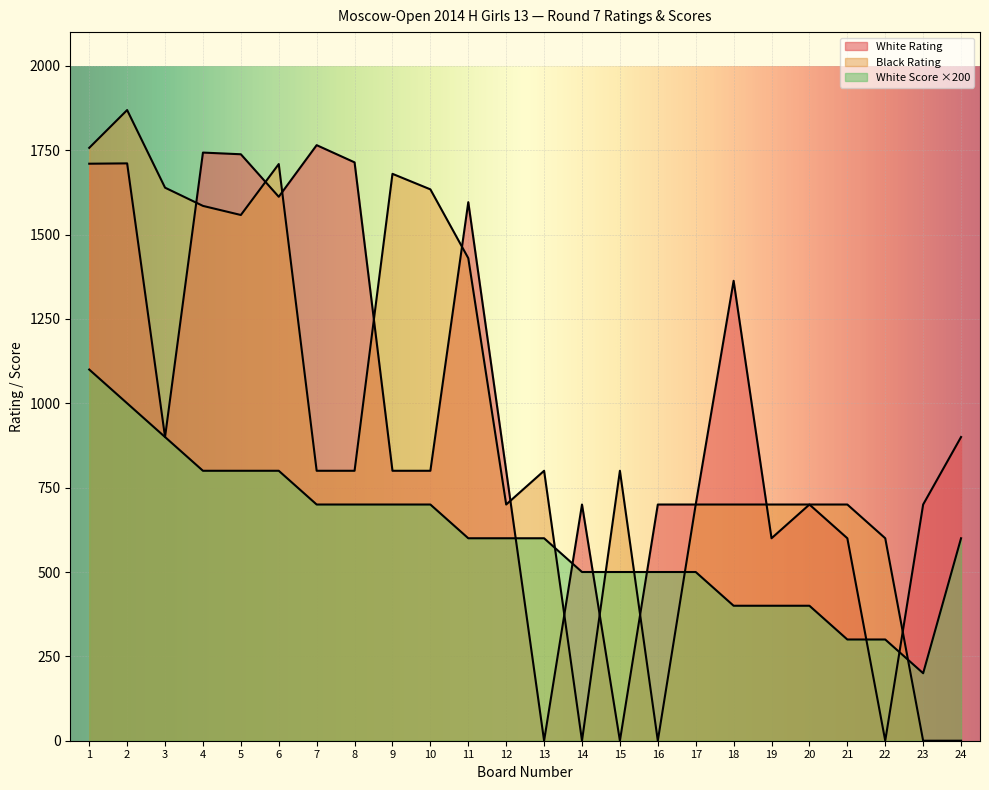

At which category is the sum across all series the highest?

2